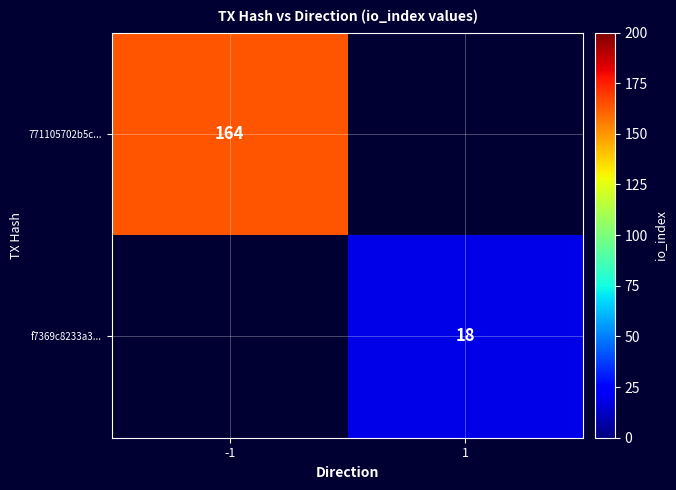

The value of 771105702b5c... at -1 is 258. True or false?

False